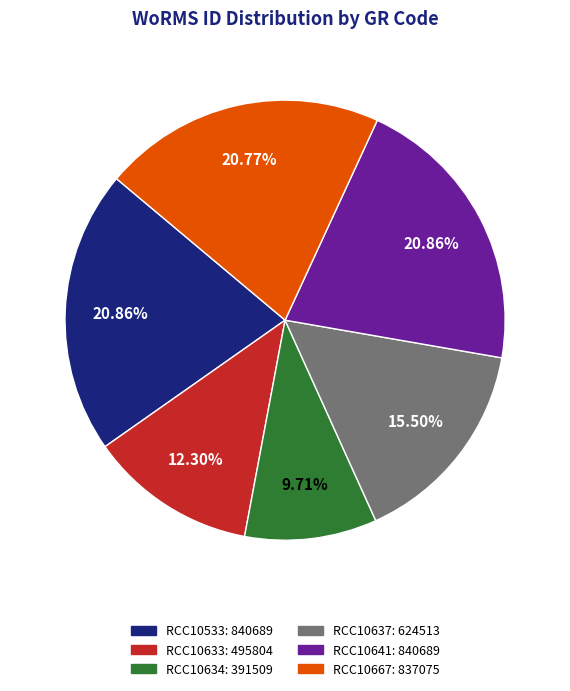

To the nearest percent, what portion does RCC10641 represent?

21%